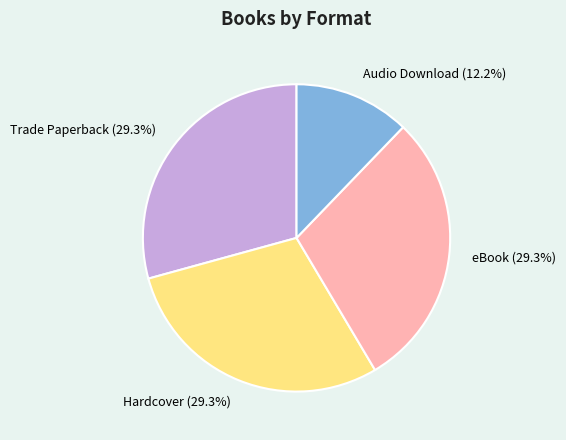

To the nearest percent, what is the difference between the largest and smallest slice percentages?

17%